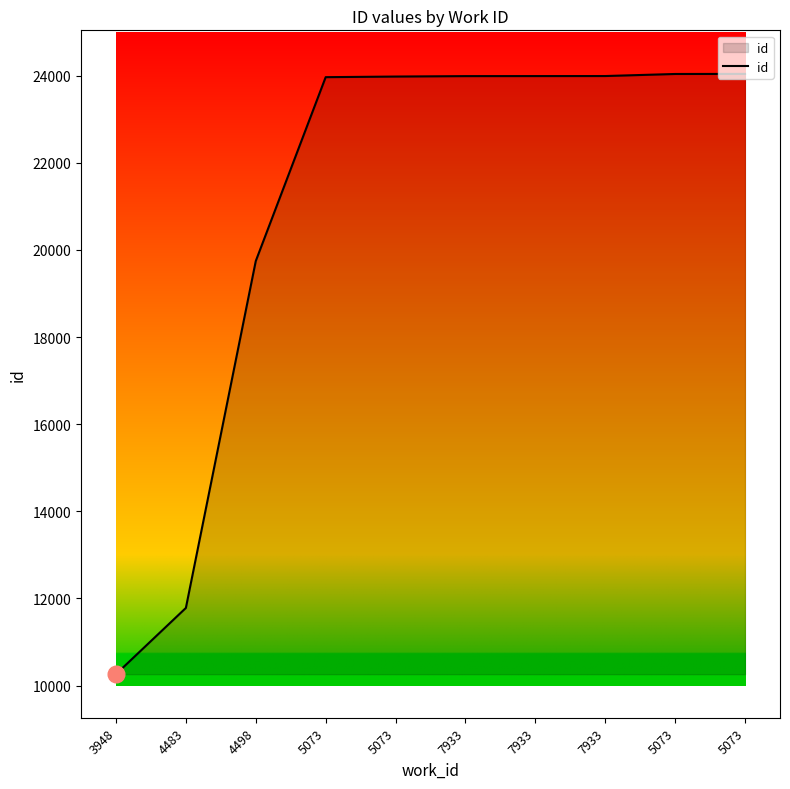

Does the chart have visible grid lines?

No